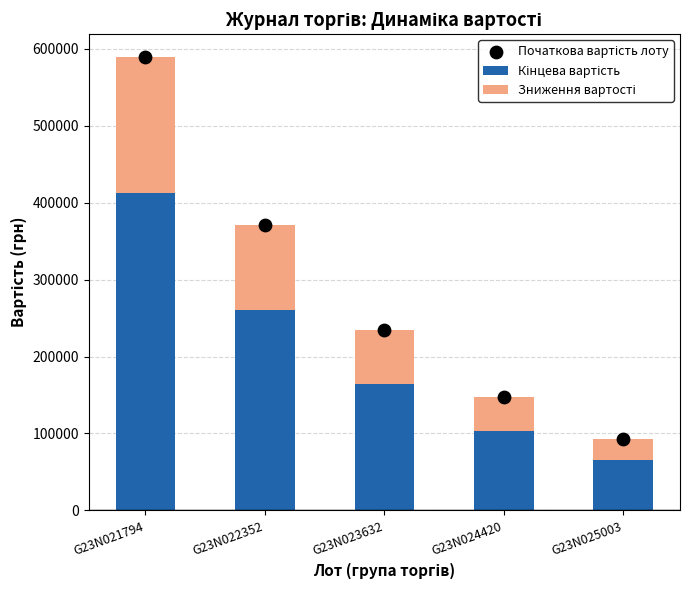

Which series contains the lowest Y value?

Зниження вартості